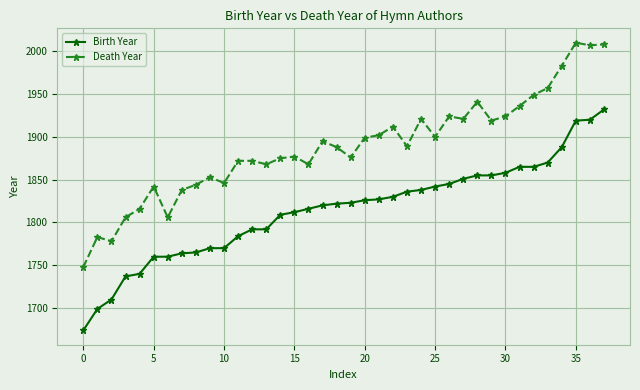

What is the minimum value for Death Year?

1748